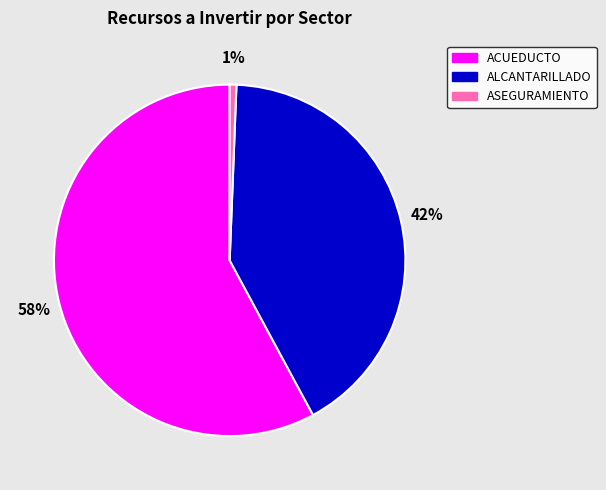

Does any single category account for the majority?

Yes